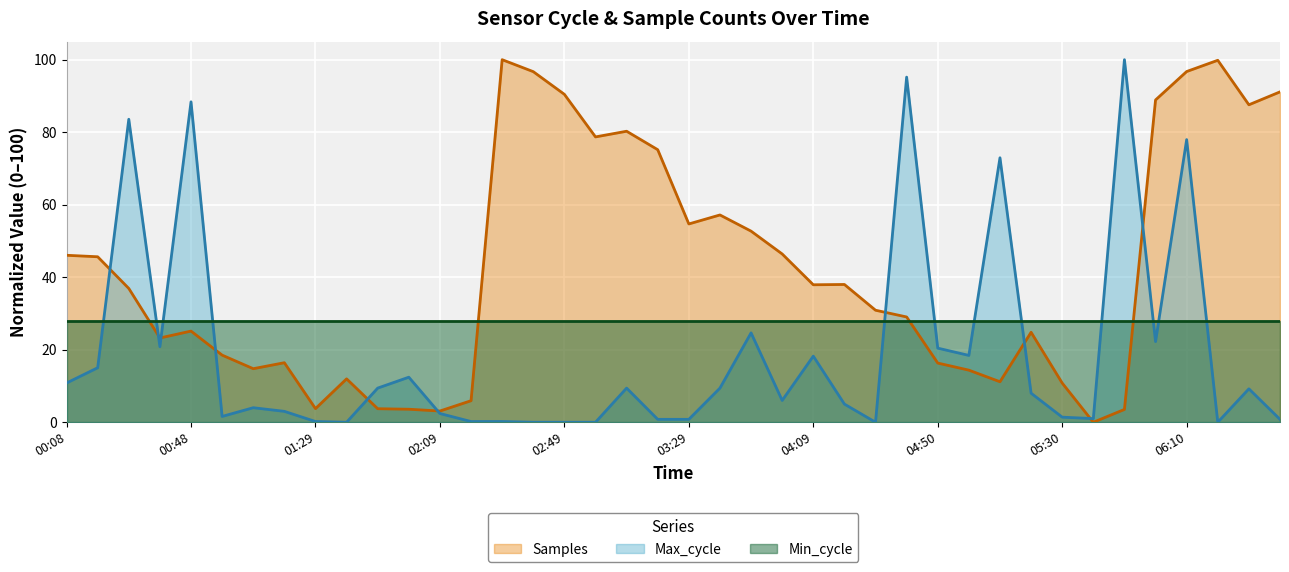

How many times do Max_cycle and Samples cross each other?

10